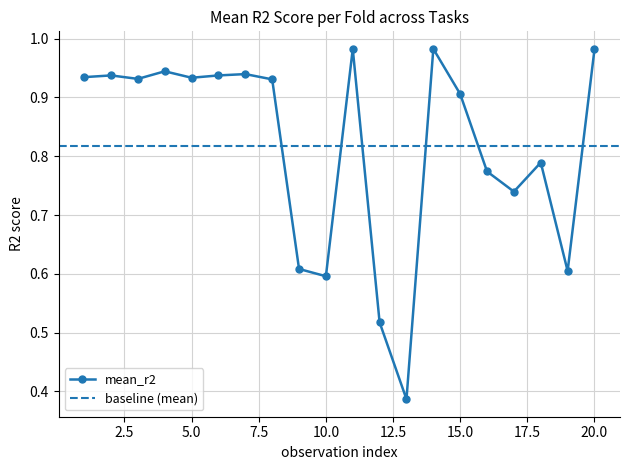

What is the greatest value displayed?

1.0